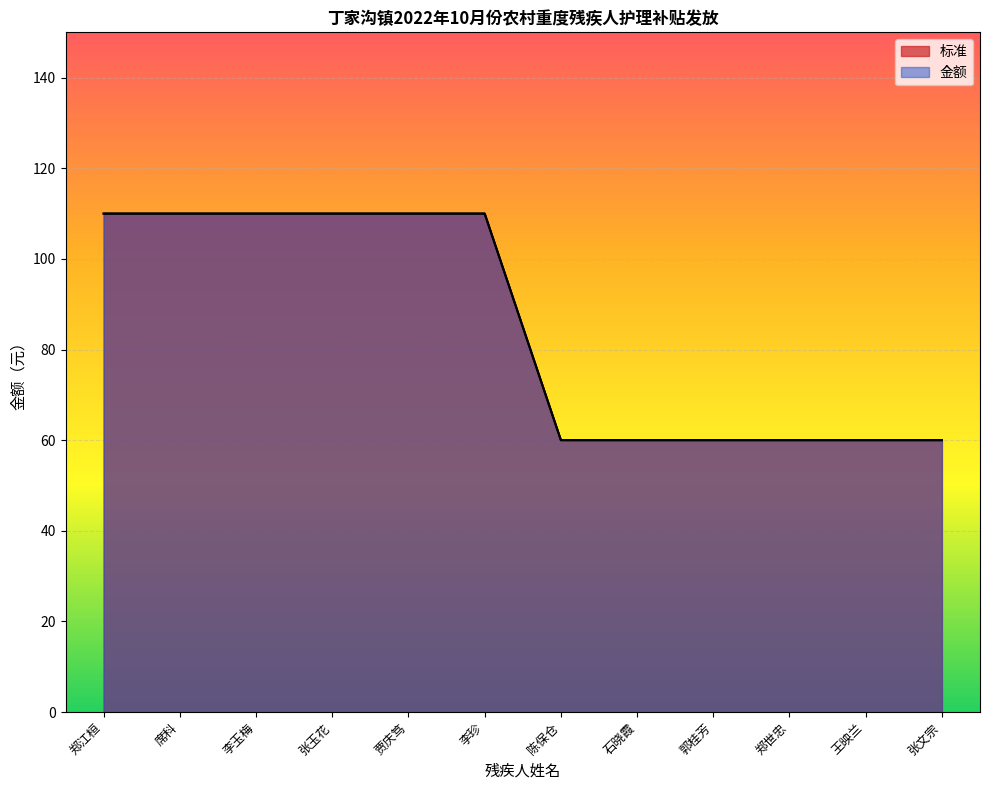

True or false: 金额 and 标准 intersect in this chart.

False